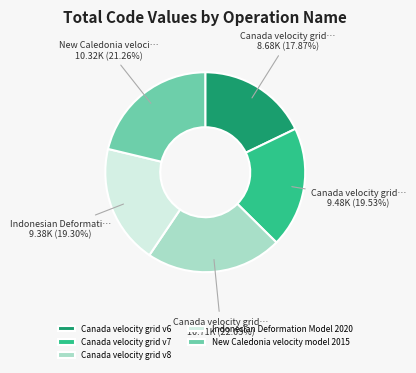

Count the number of slices in the pie.

5